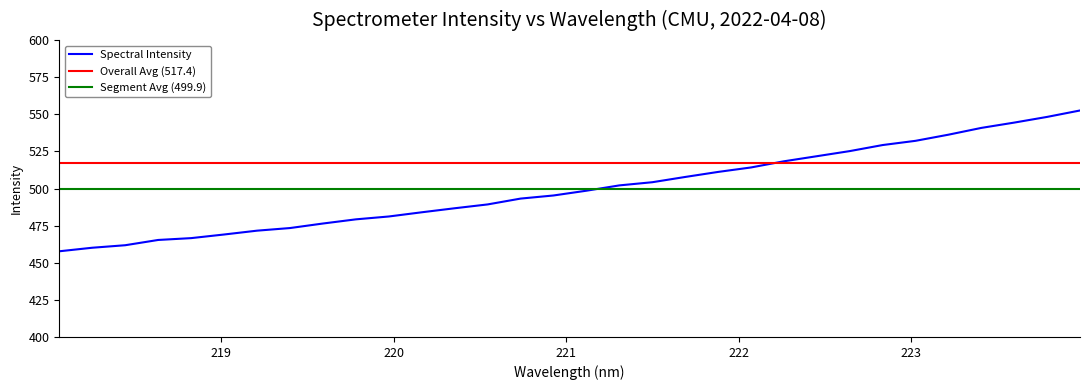

What is the difference between the maximum and minimum values?

94.8